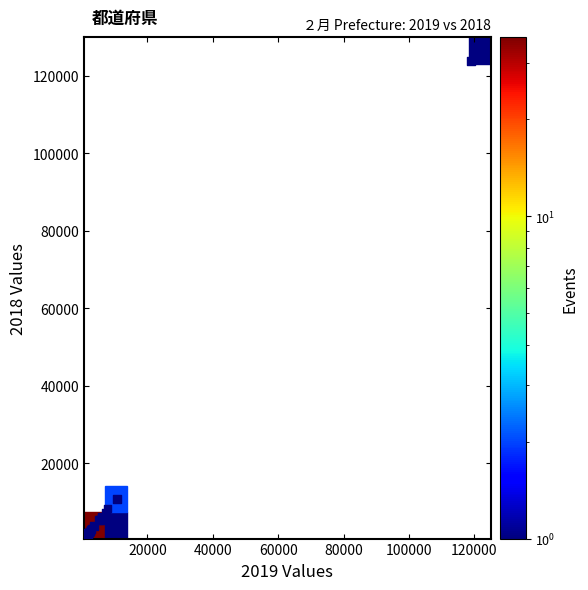

What Y value in the scatter plot is closest to 62207?

10890